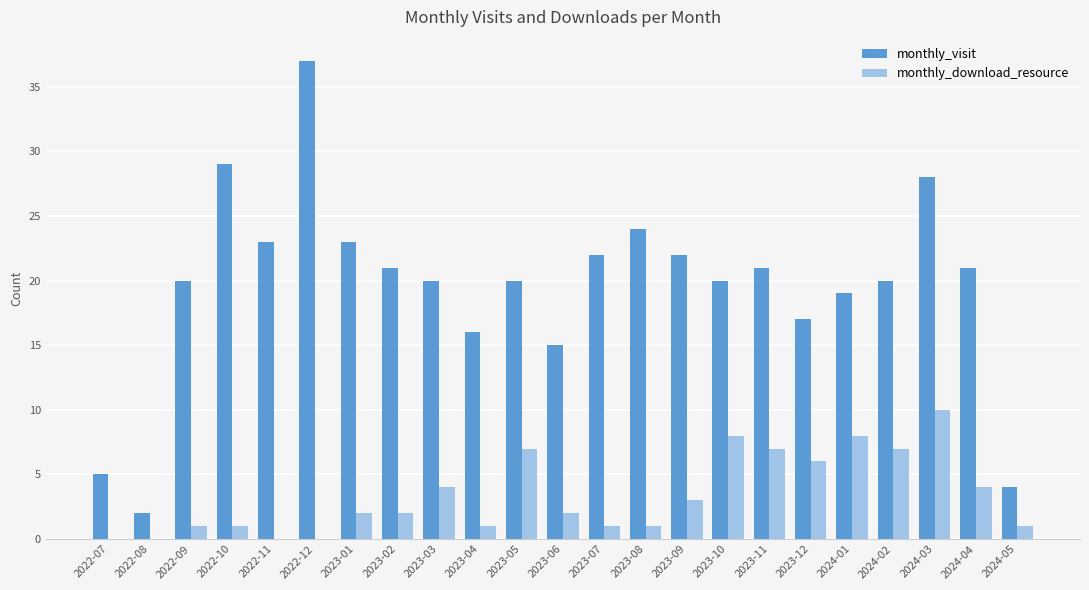

Which category has the highest value in the monthly_download_resource series?

2024-03